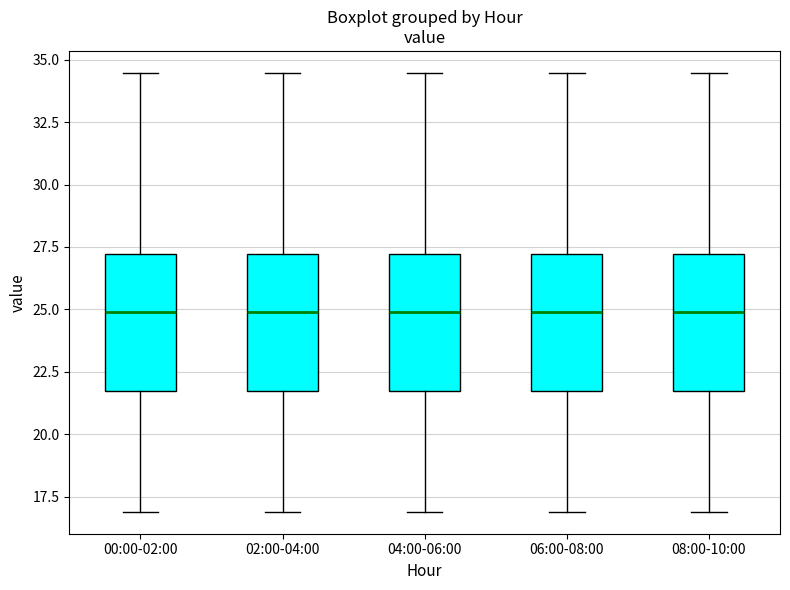

Reading left to right, transcribe this box plot: for each box, give where its median line is, the range the box spans, and where its two whiskers end, as read against the y-axis. The values are not printed on the chart, so give them approximately, as read against the axis.

00:00-02:00: median 25.0, box 21.5 to 27.0, whiskers 17.0 to 34.5
02:00-04:00: median 25.0, box 21.5 to 27.0, whiskers 17.0 to 34.5
04:00-06:00: median 25.0, box 21.5 to 27.0, whiskers 17.0 to 34.5
06:00-08:00: median 25.0, box 21.5 to 27.0, whiskers 17.0 to 34.5
08:00-10:00: median 25.0, box 21.5 to 27.0, whiskers 17.0 to 34.5